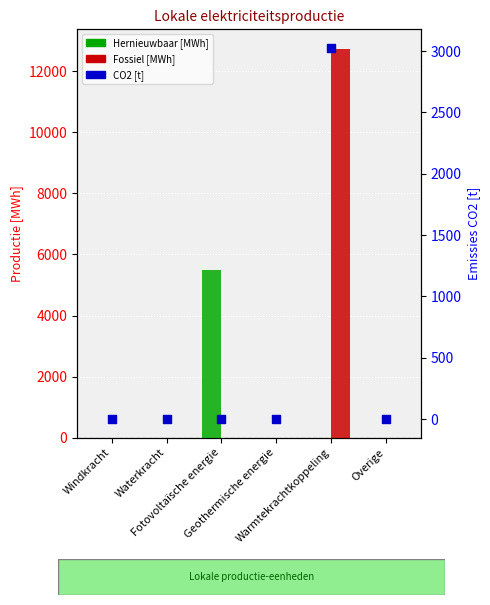

Which series contains the highest Y value?

Fossiele elektriciteitsproductie